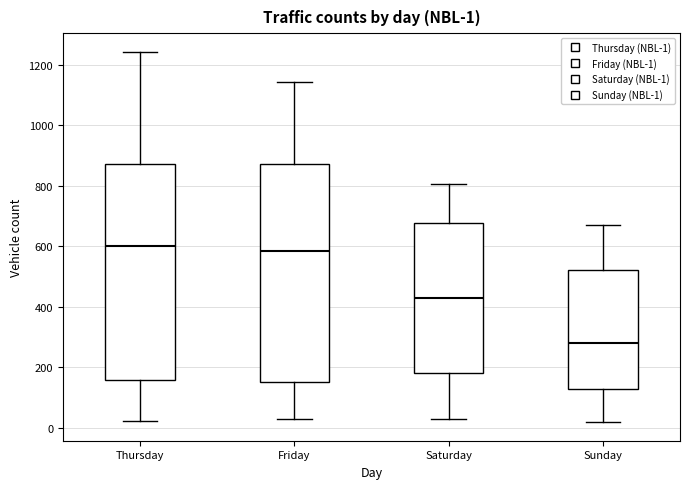

Which box's median line is the lowest?

Sunday